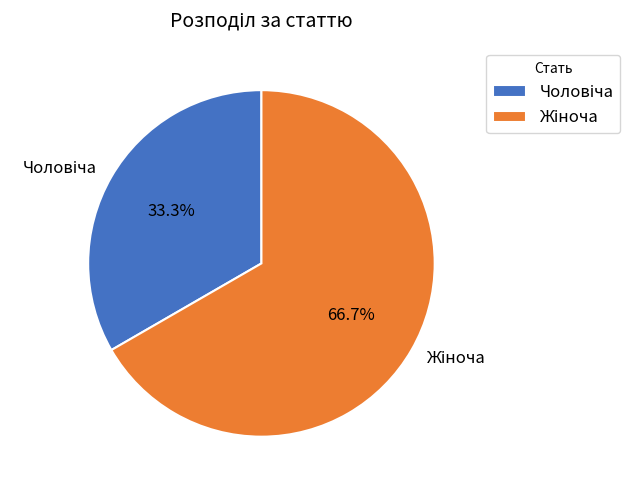

Is there any slice that represents more than half of the pie?

Yes